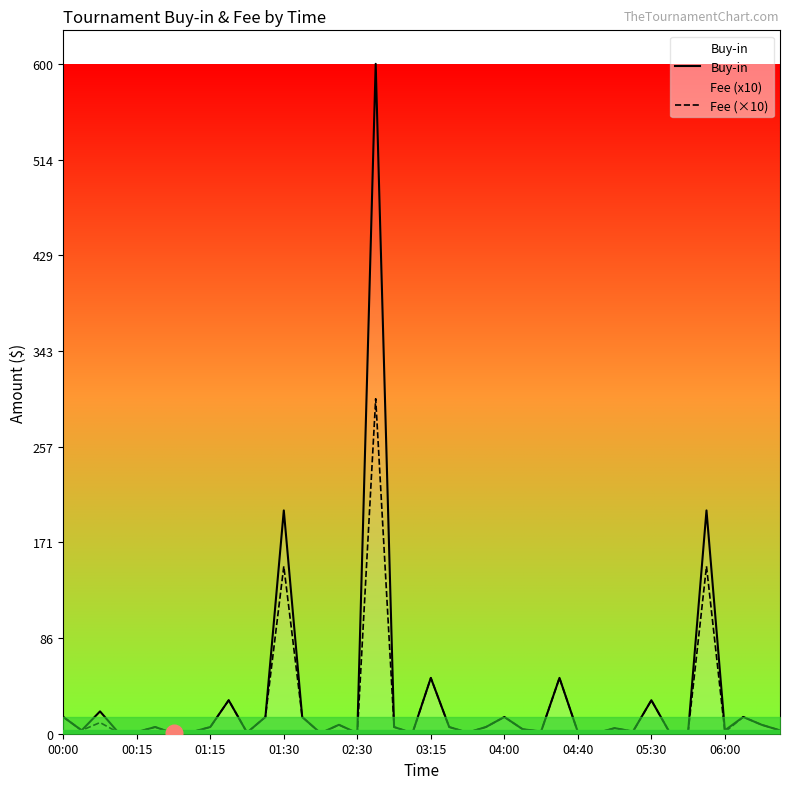

What is the highest value of the Fee (×10) series?

300.0